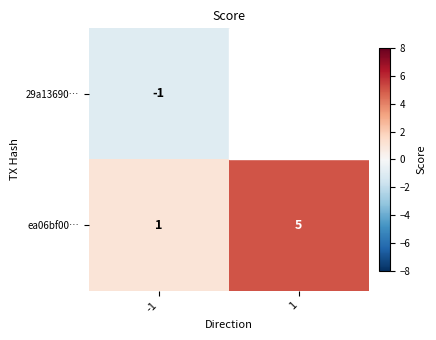

What is the total value across all series at 1?

13